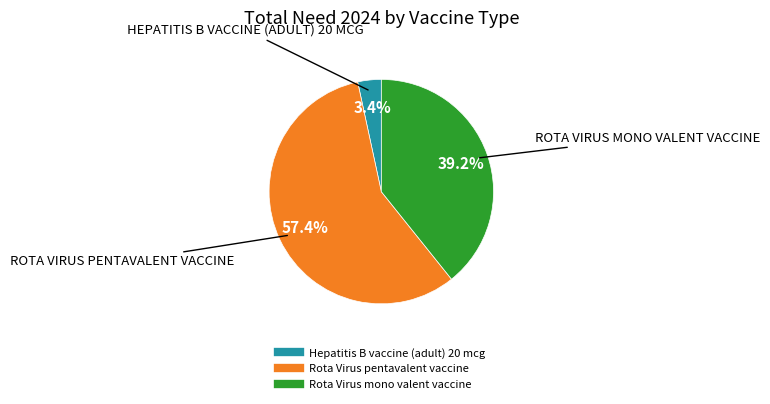

Which slice is the largest?

Rota Virus pentavalent vaccine